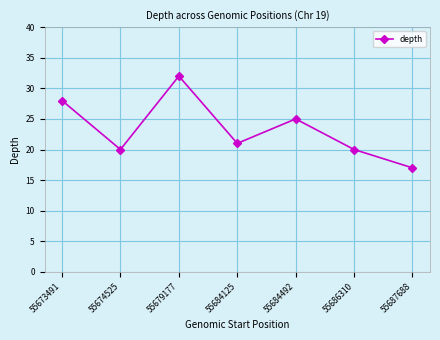

Does the chart have visible grid lines?

Yes